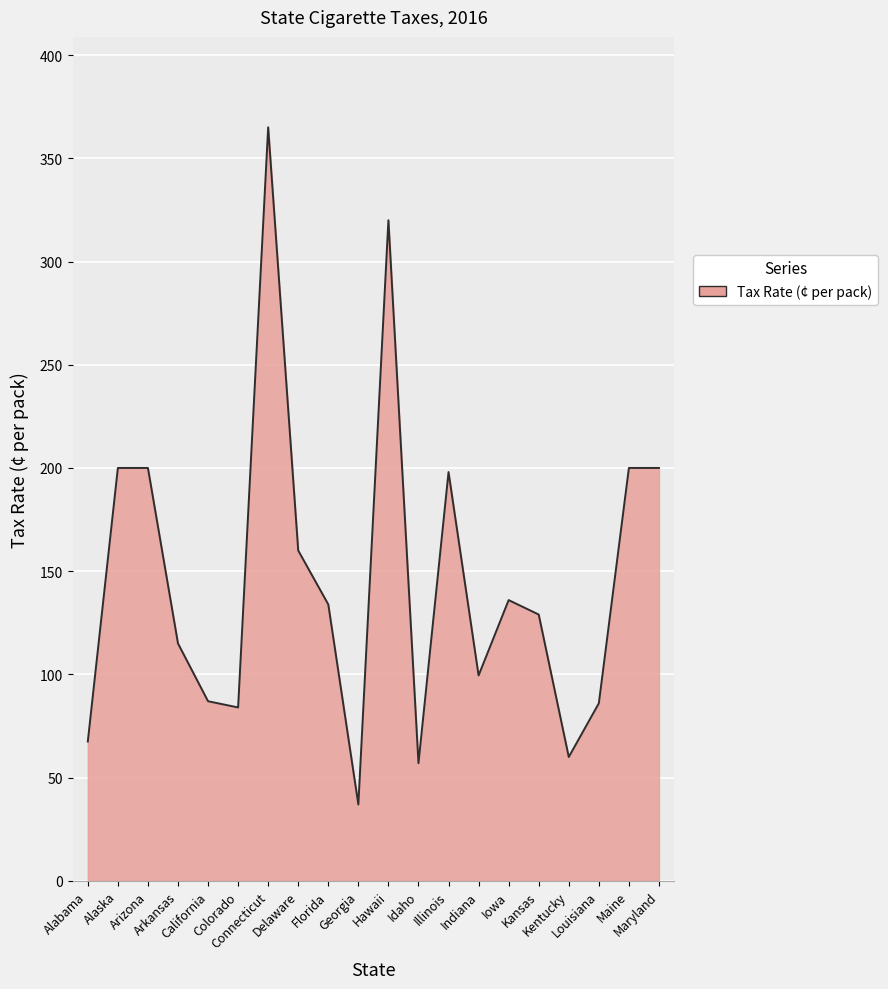

What is the difference between the maximum and minimum values?

328.0